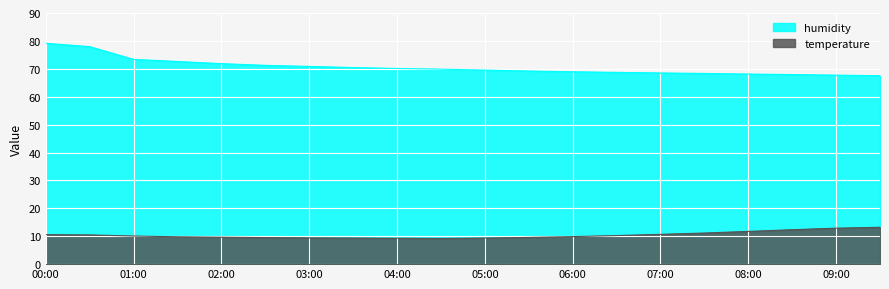

What is the minimum value shown in the chart?

9.2